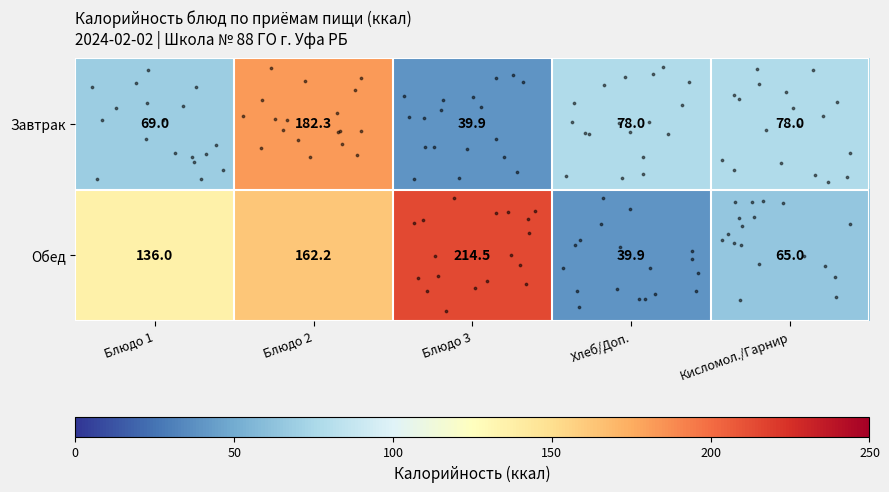

The value of Обед at Хлеб/Доп. is 39.9. True or false?

True